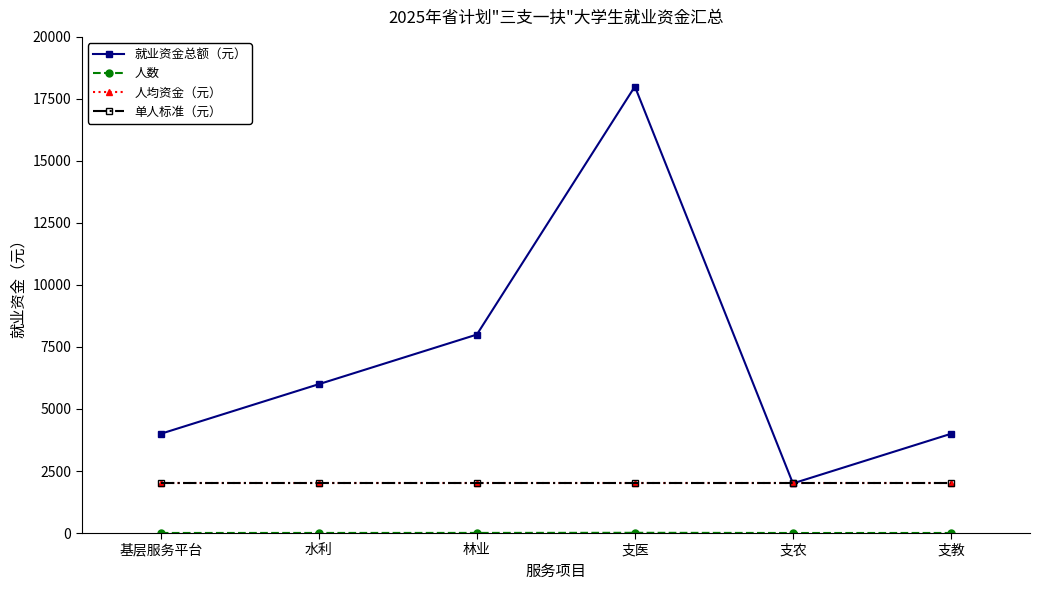

What is the approximate value of 人数 at 支农?

1